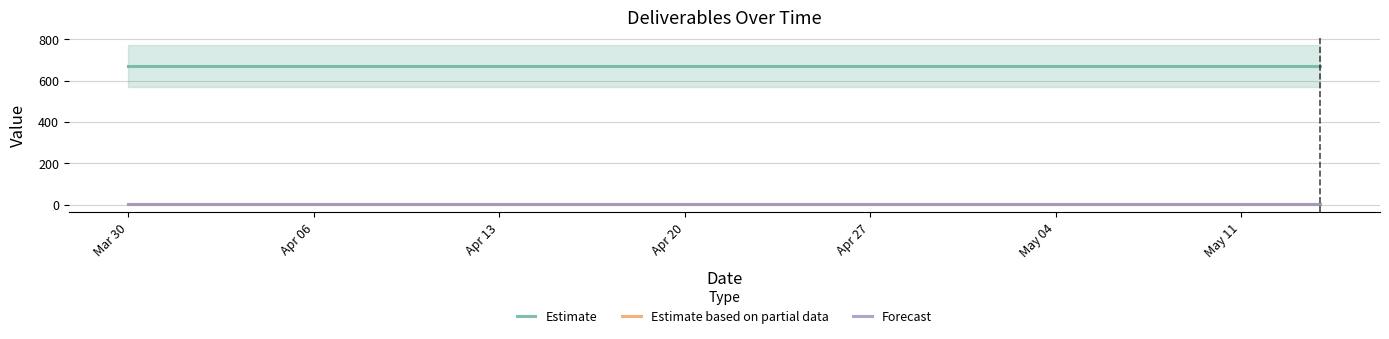

What is the average value of the Estimate based on partial data series?

1.0